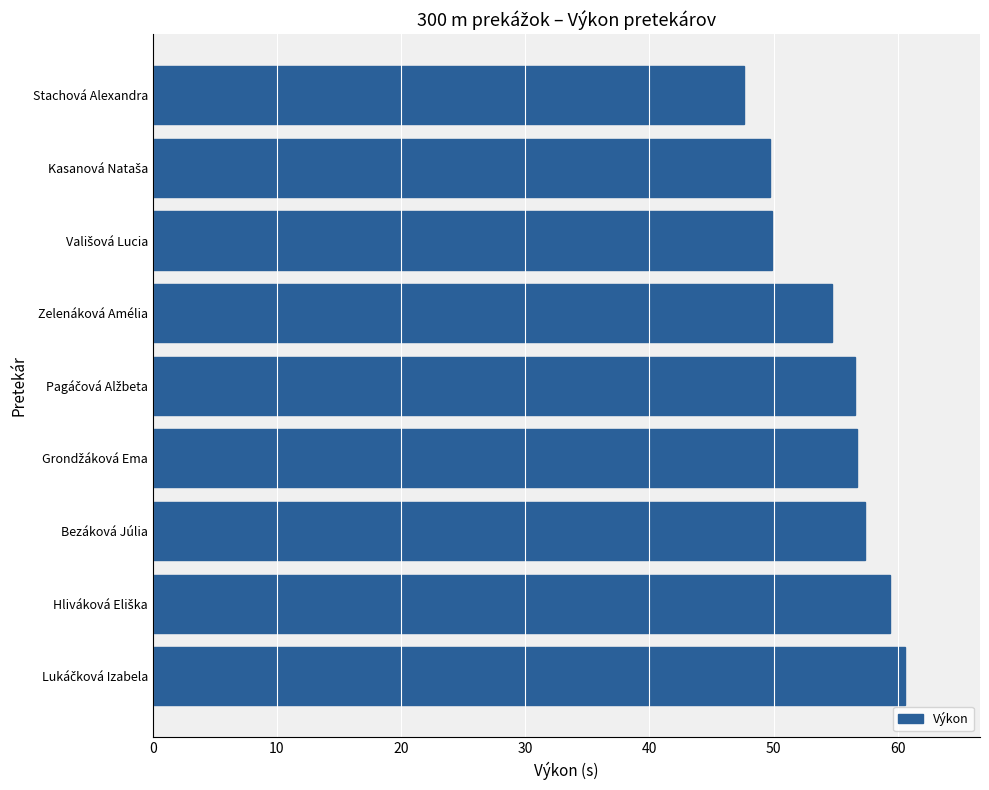

What is the difference between the values at Stachová Alexandra and Zelenáková Amélia?

7.1